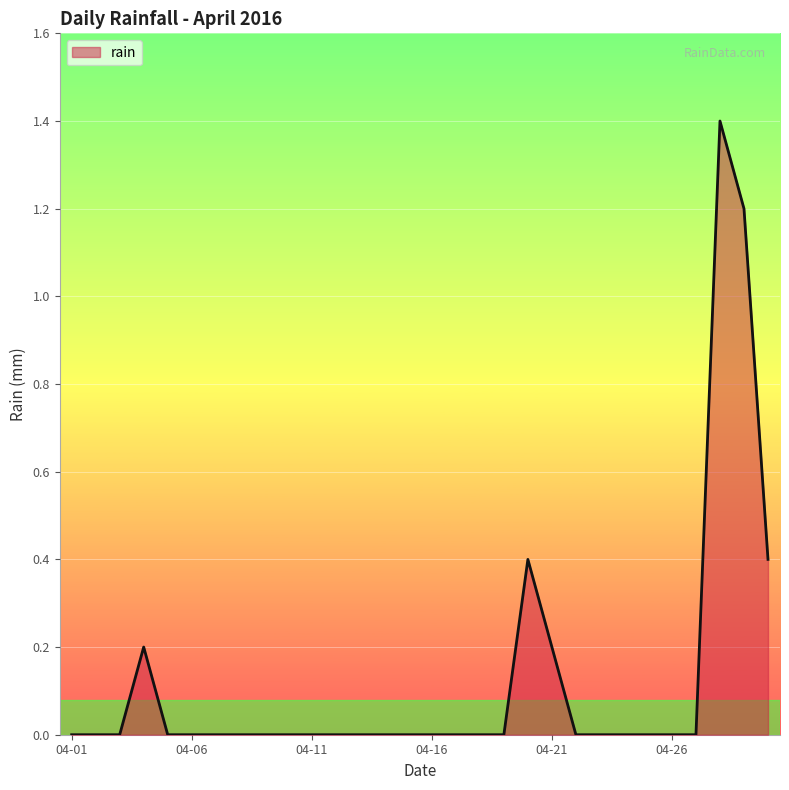

What is the difference between the maximum and minimum values?

1.4